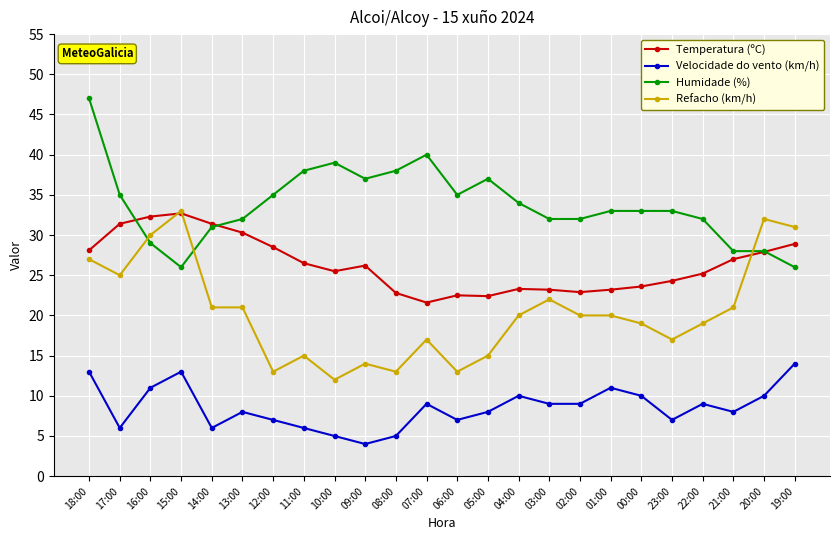

Rank the series by their average value, from lowest to highest.

Velocidade do vento (km/h), Refacho (km/h), Temperatura (ºC), Humidade (%)